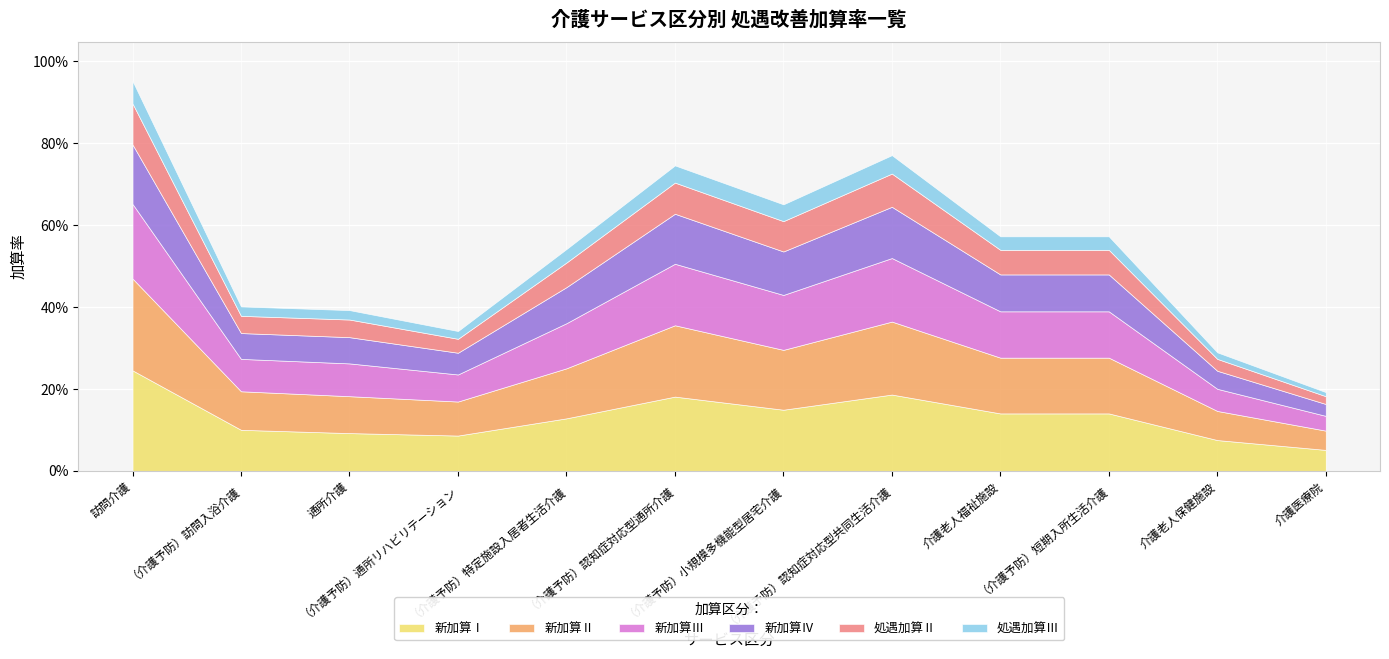

What is the sum of all 処遇加算Ⅲ values?

0.4